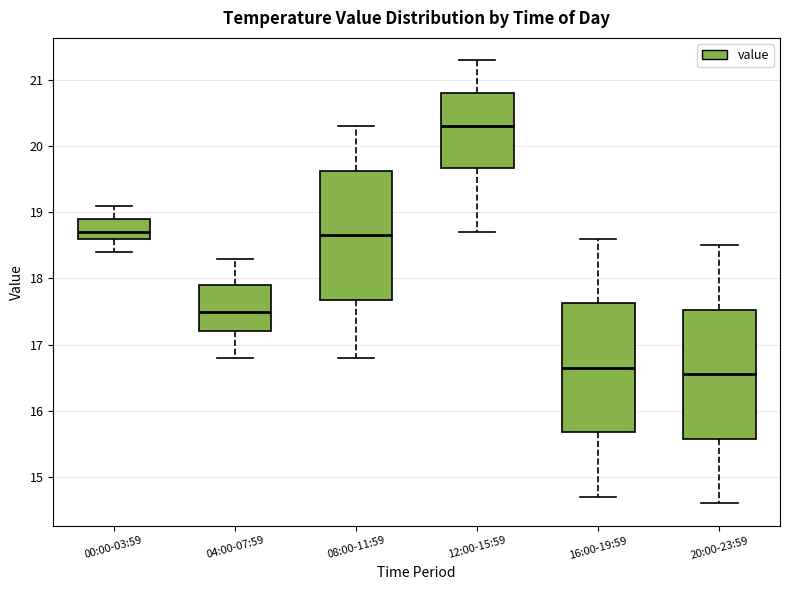

Where does the upper whisker of the box for 04:00-07:59 end on the y-axis? The values are not printed on the chart, so give them approximately, as read against the axis.

18.3